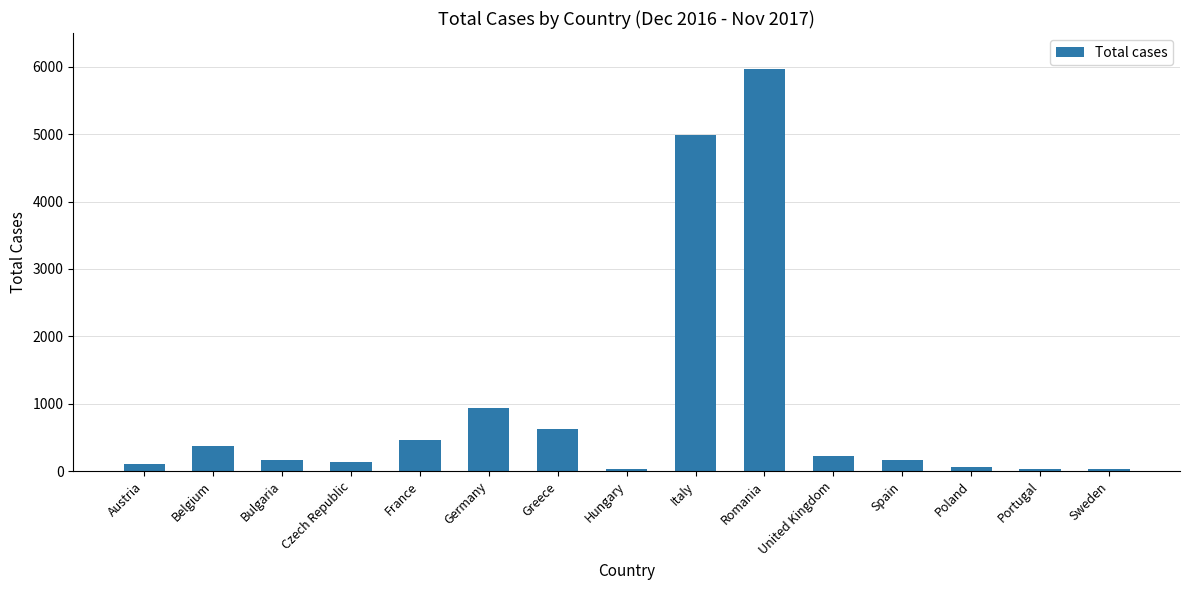

What is the label of the 15th bar from the right?

Austria